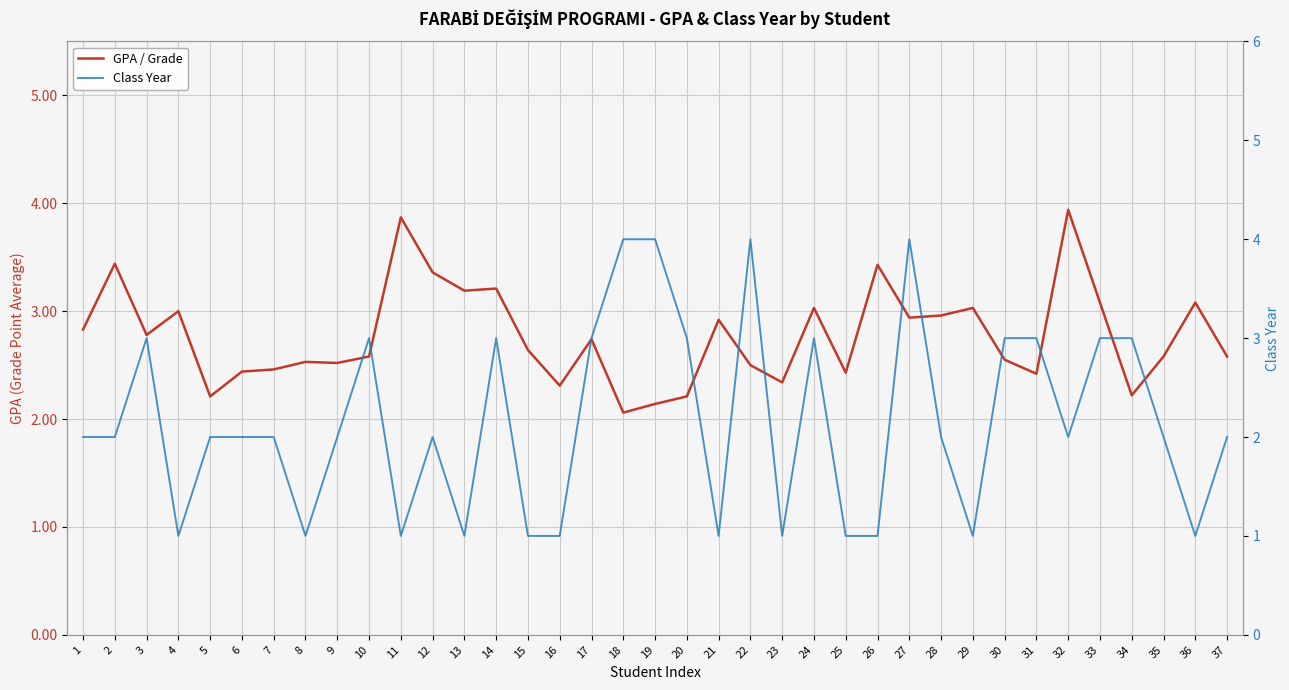

At 34, list the series in order from smallest to largest.

GPA / Grade, Class Year